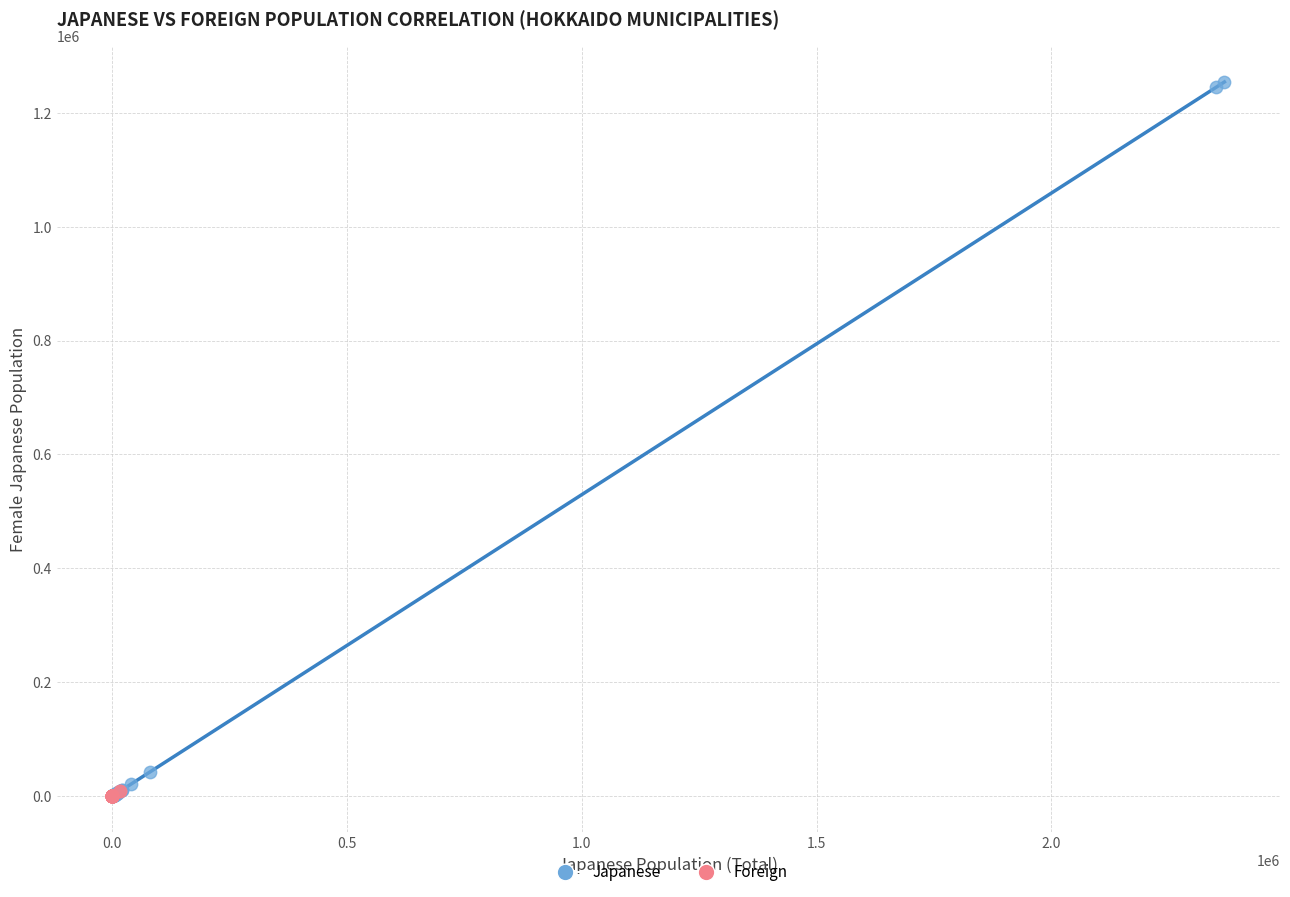

What are all the series names shown in the legend?

Japanese, Foreign